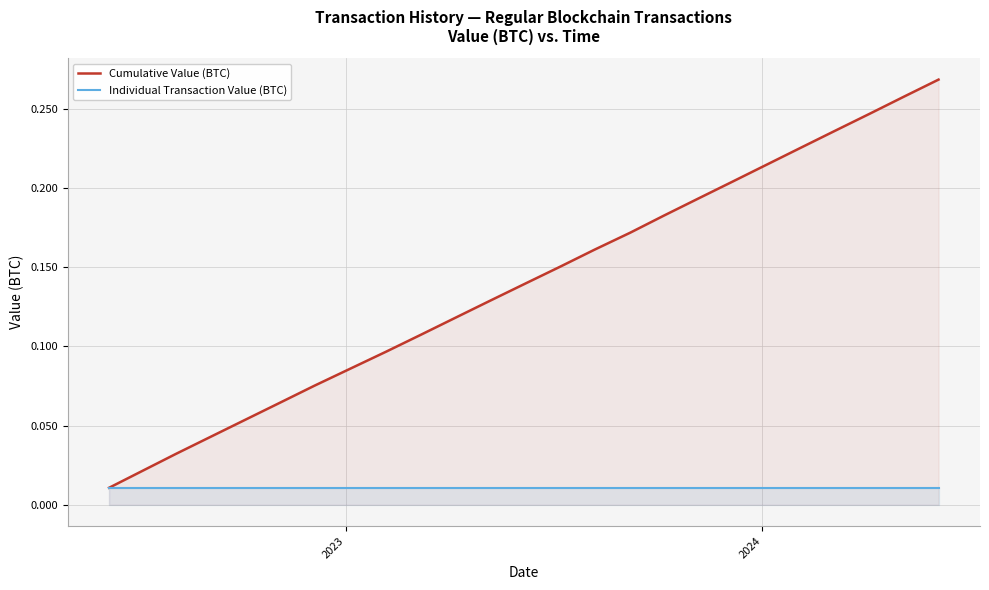

Which series has the largest total across all categories?

Cumulative Value (BTC)